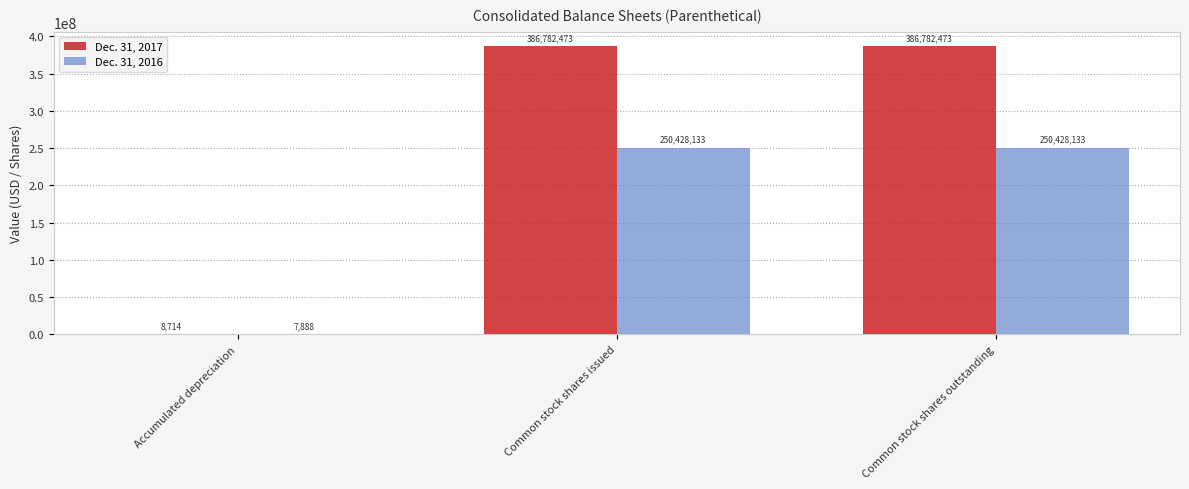

The Dec. 31, 2017 series shows 386782473 at Common stock shares issued. True or false?

True